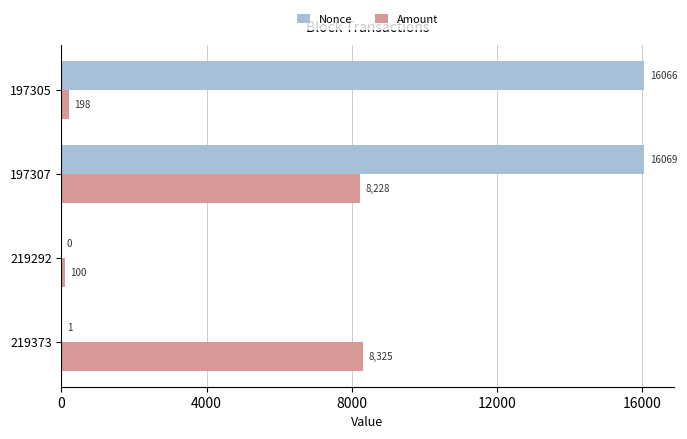

Which category has the highest value across all series?

197307